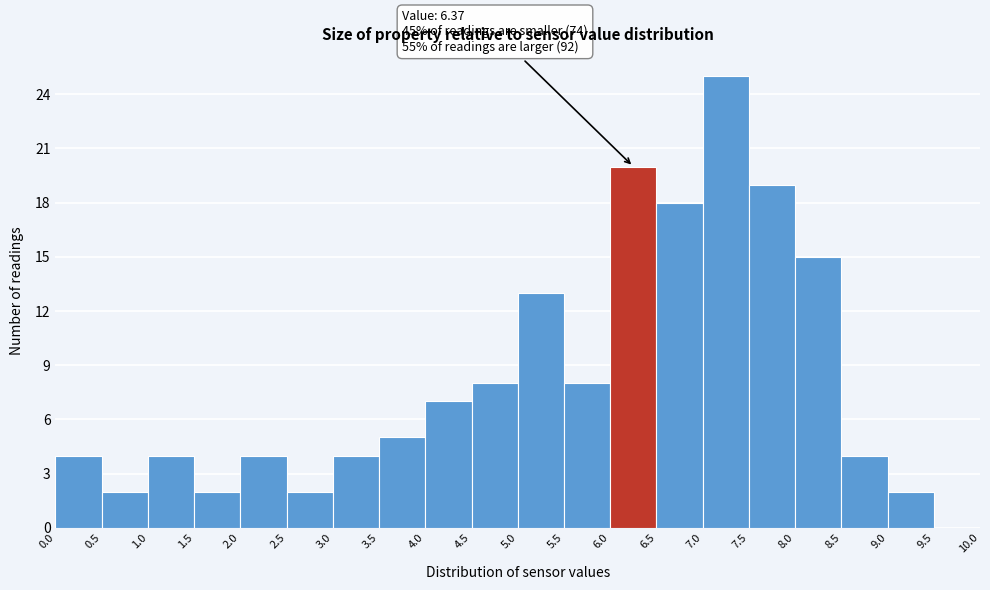

Which range on the x-axis has the tallest bar?

7.0 to 7.5